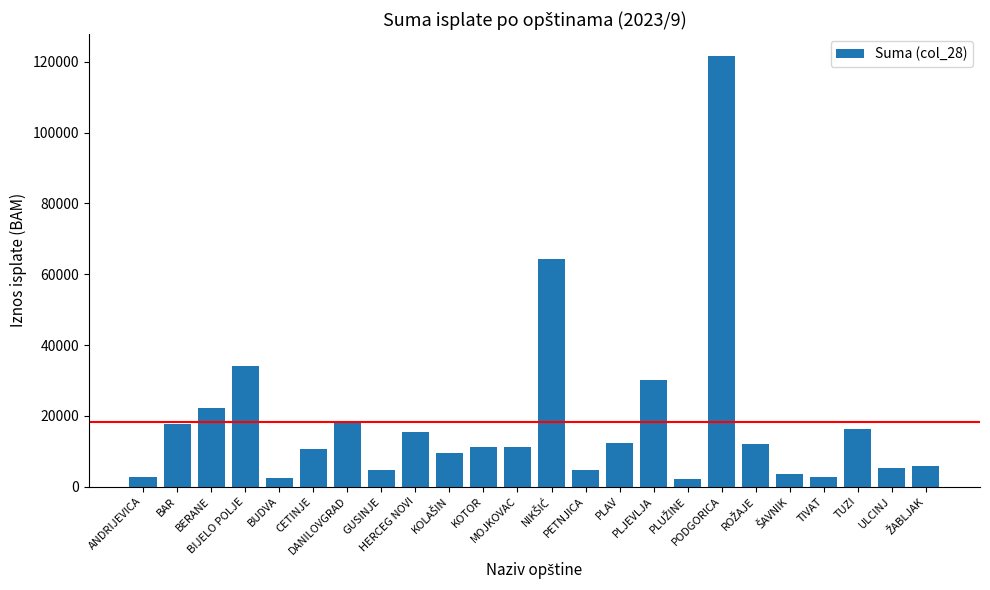

What is the difference between the second highest and minimum values?

62082.1